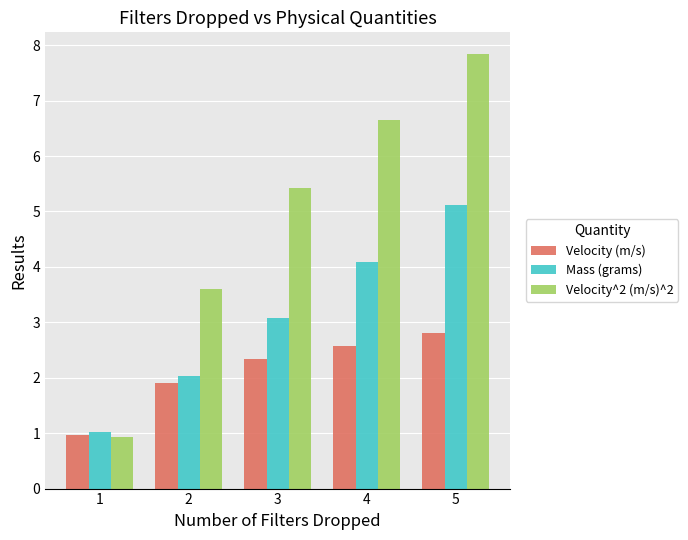

Which series has the widest spread of values?

Velocity^2 (m/s)^2